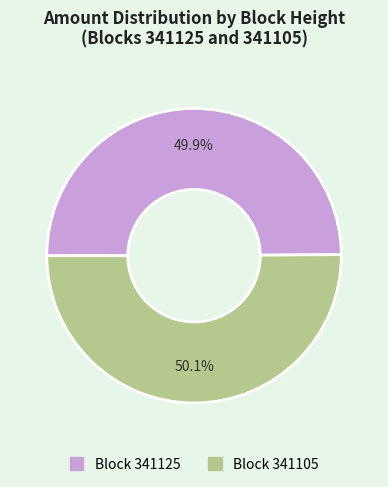

Is there any slice that represents more than half of the pie?

Yes